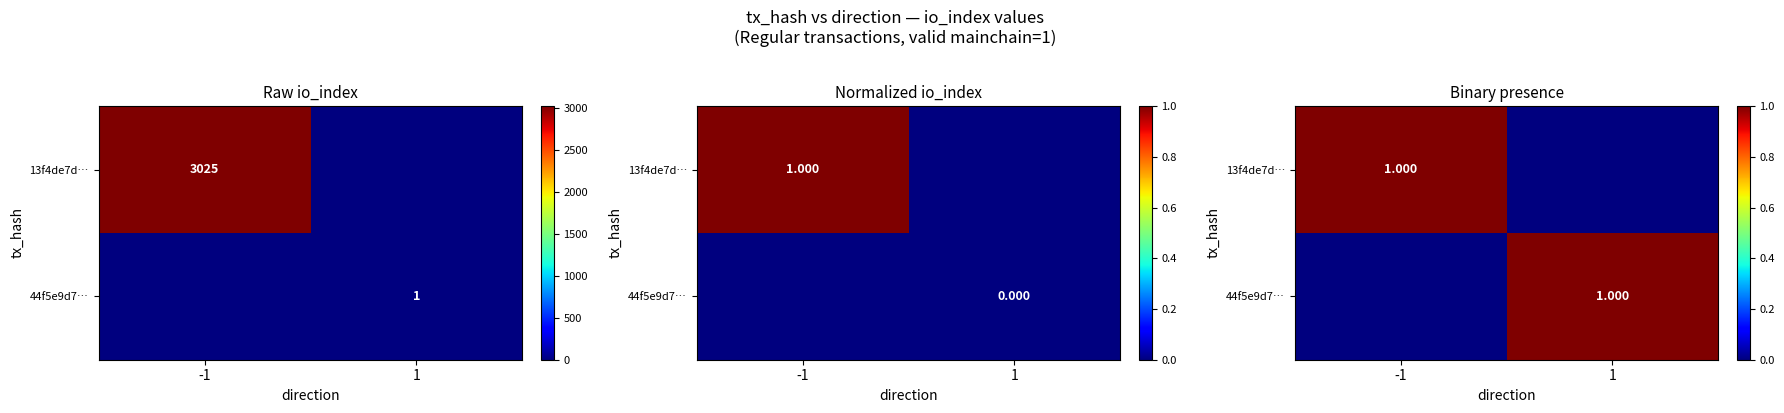

At which category is the sum across all series the highest?

-1